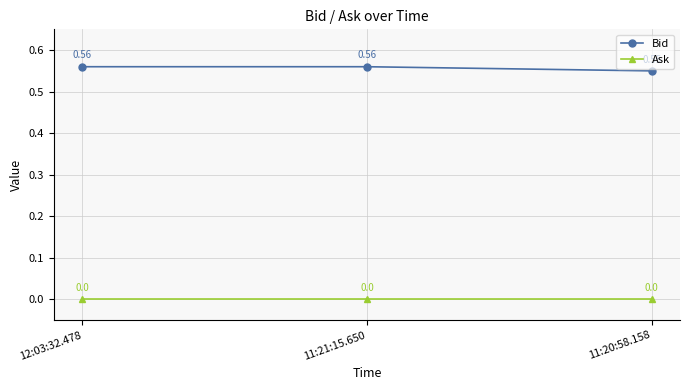

List the series in order of their overall mean, lowest first.

Ask, Bid